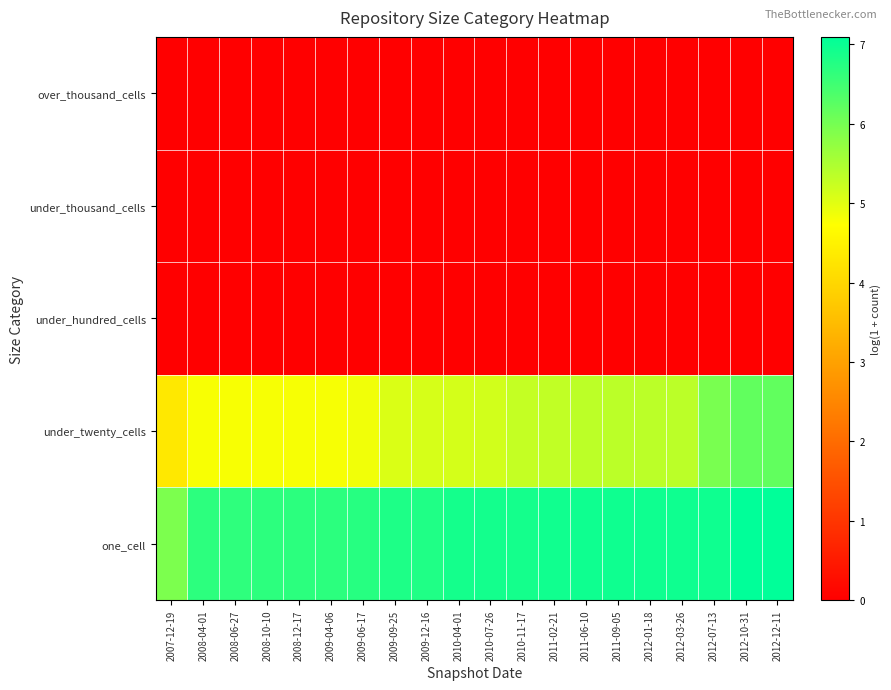

At which category does the chart reach its peak across all series?

2012-10-31